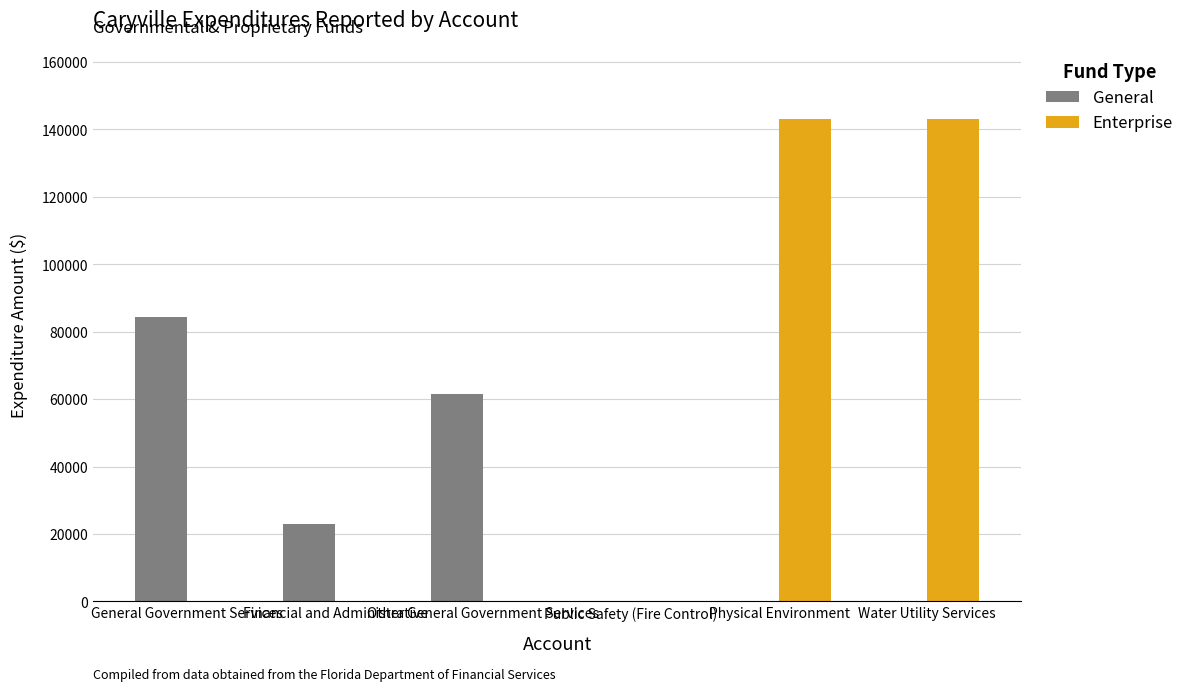

What is the maximum value for General?

84323